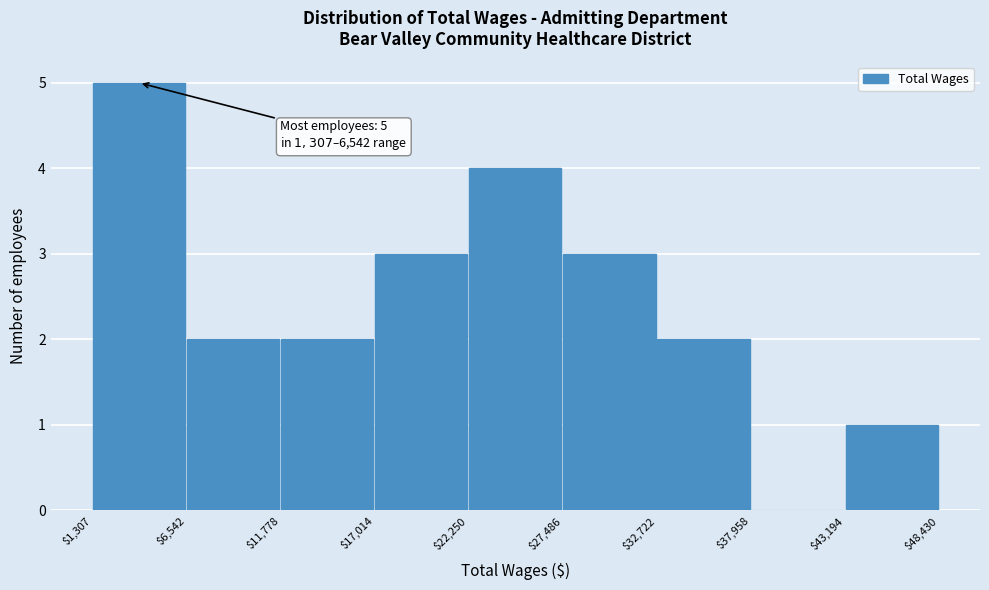

Which range on the x-axis has the tallest bar?

$1,307 to $6,542